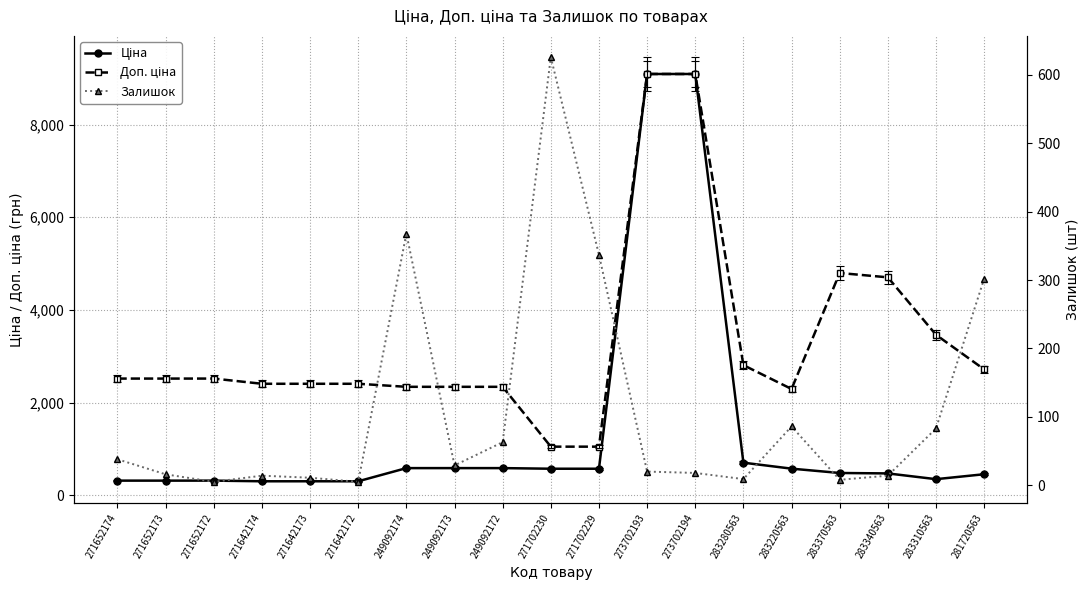

True or false: Ціна and Залишок intersect in this chart.

True